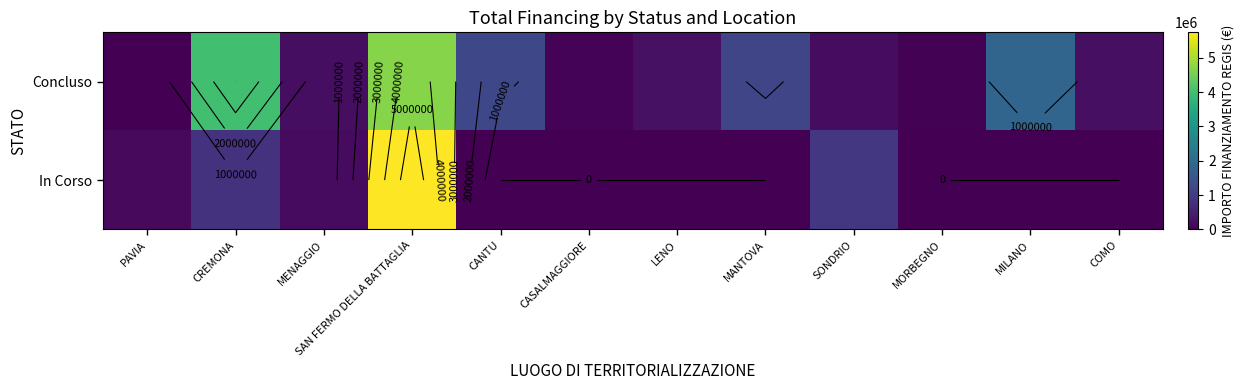

Count the number of categories in the chart.

12